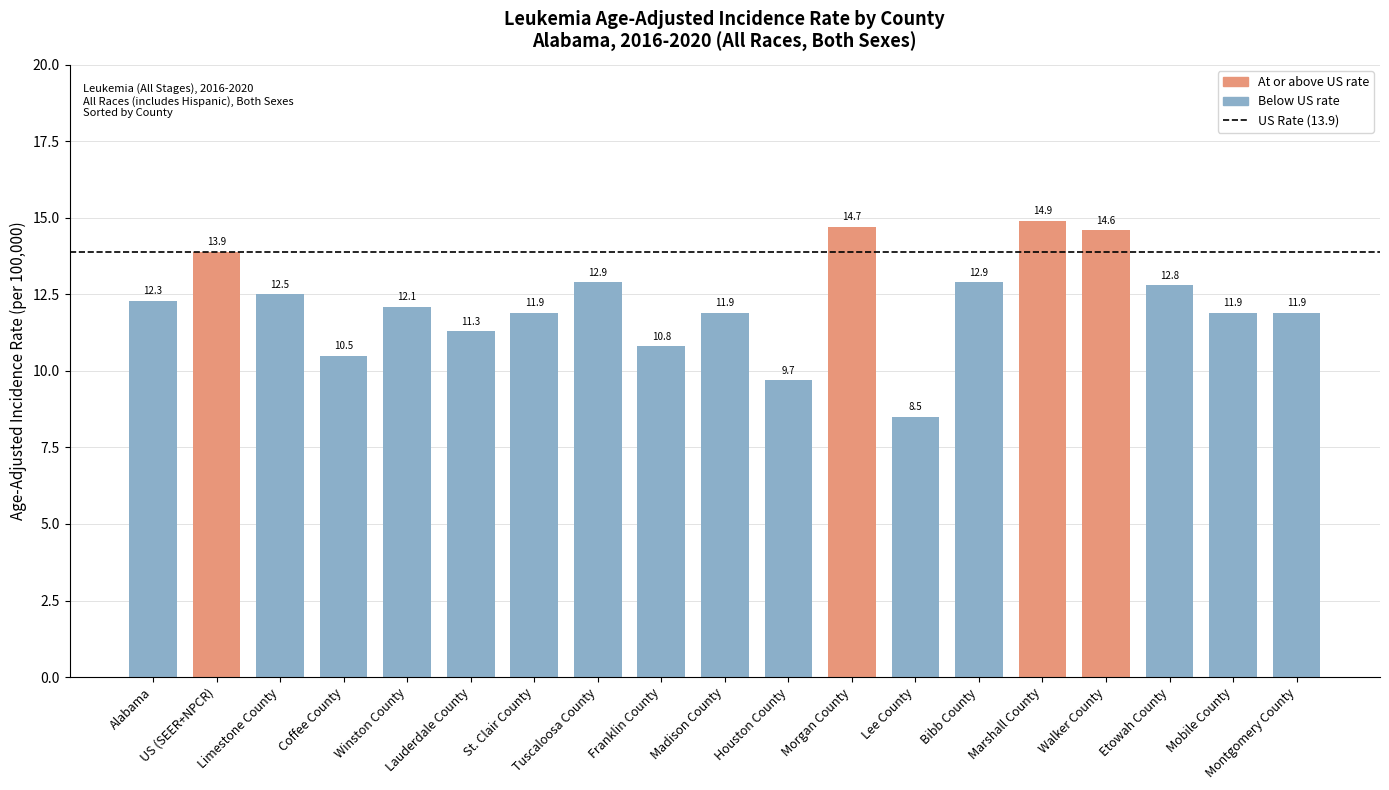

Is it true that the value at Lee County is 11.7?

False